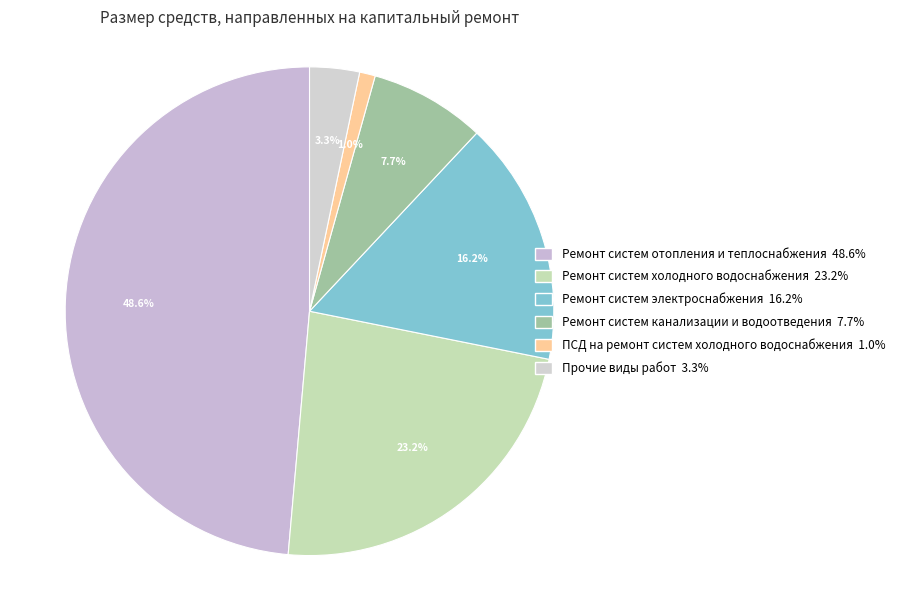

Count the number of slices in the pie.

6